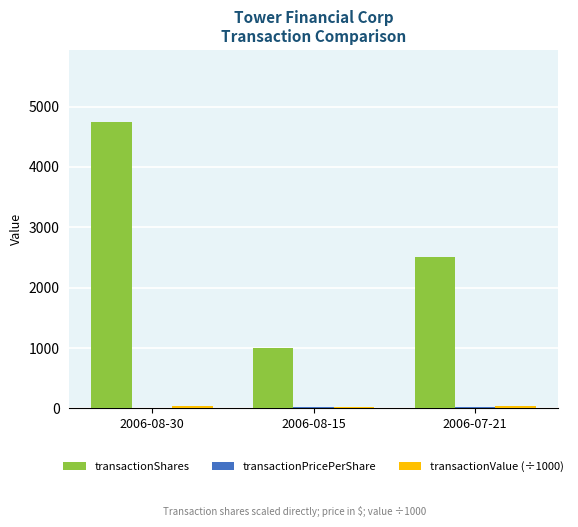

What is the sum of all transactionShares values?

8250.0